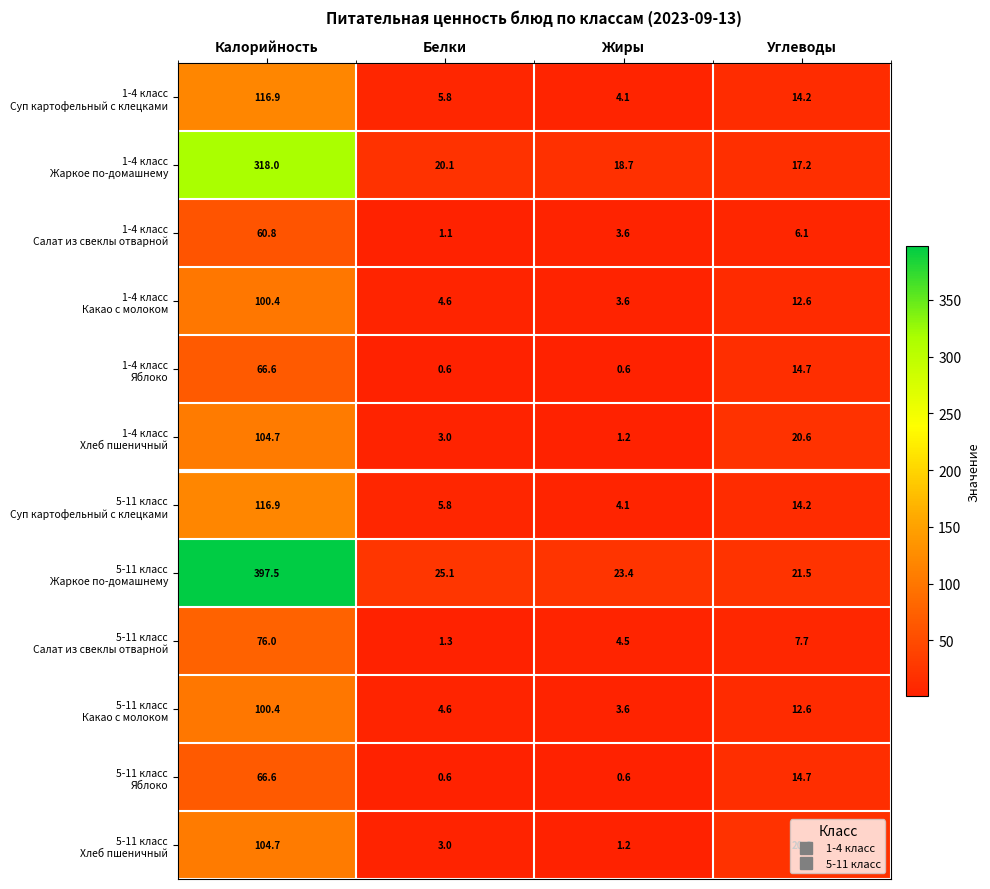

What is the spread (max minus min) of values at Углеводы?

15.4